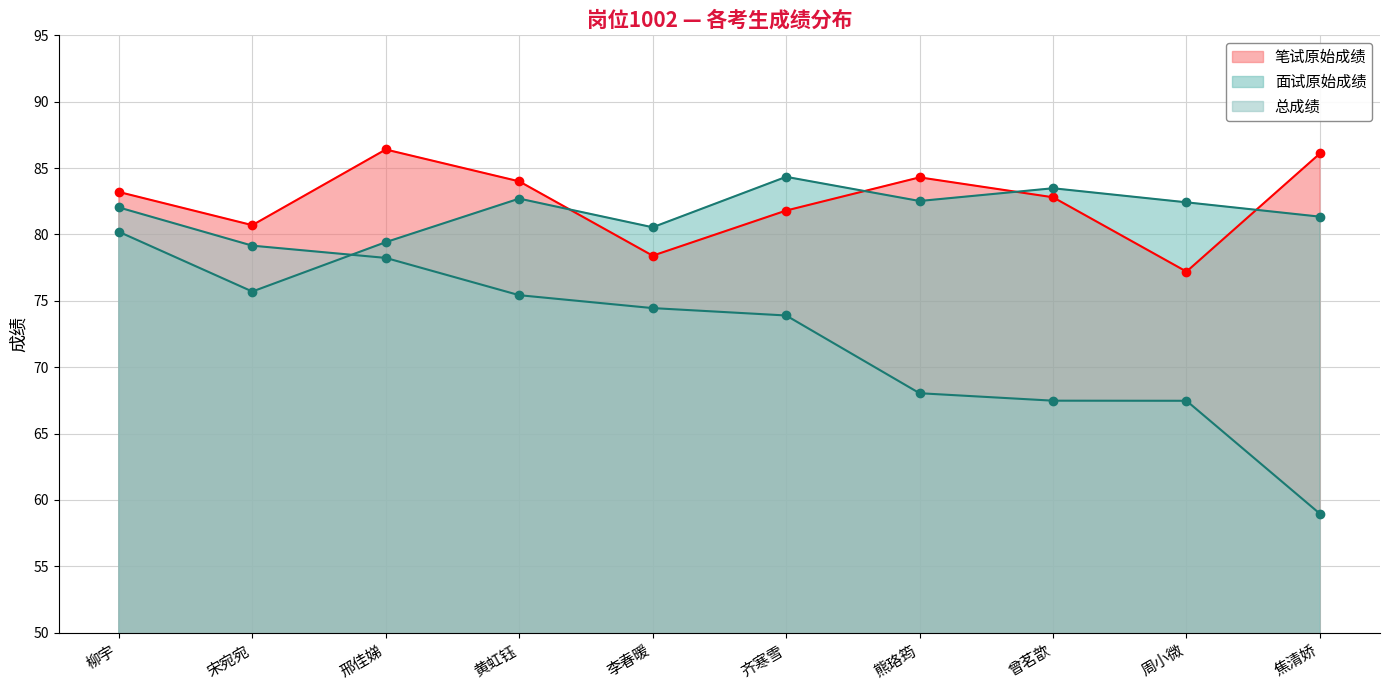

What is the approximate value of 笔试原始成绩 at 齐寒雪?

81.8